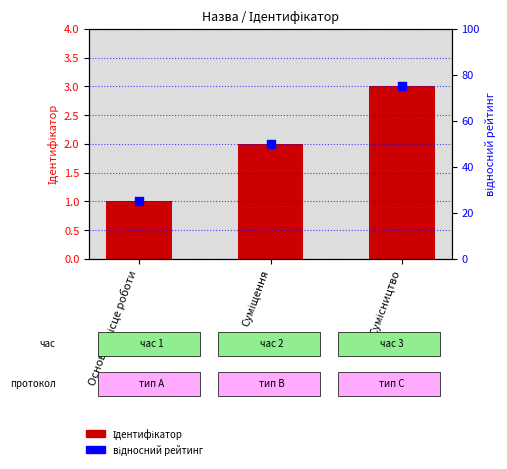

Which series has the widest spread of Y values?

відносний рейтинг